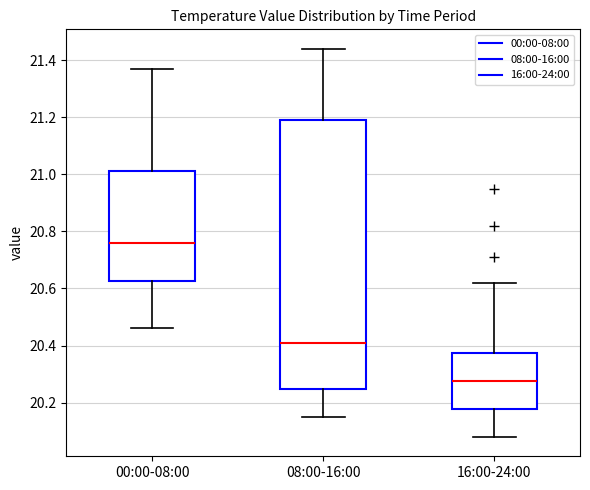

Comparing the boxes themselves (not the whiskers), which one is the tallest?

08:00-16:00